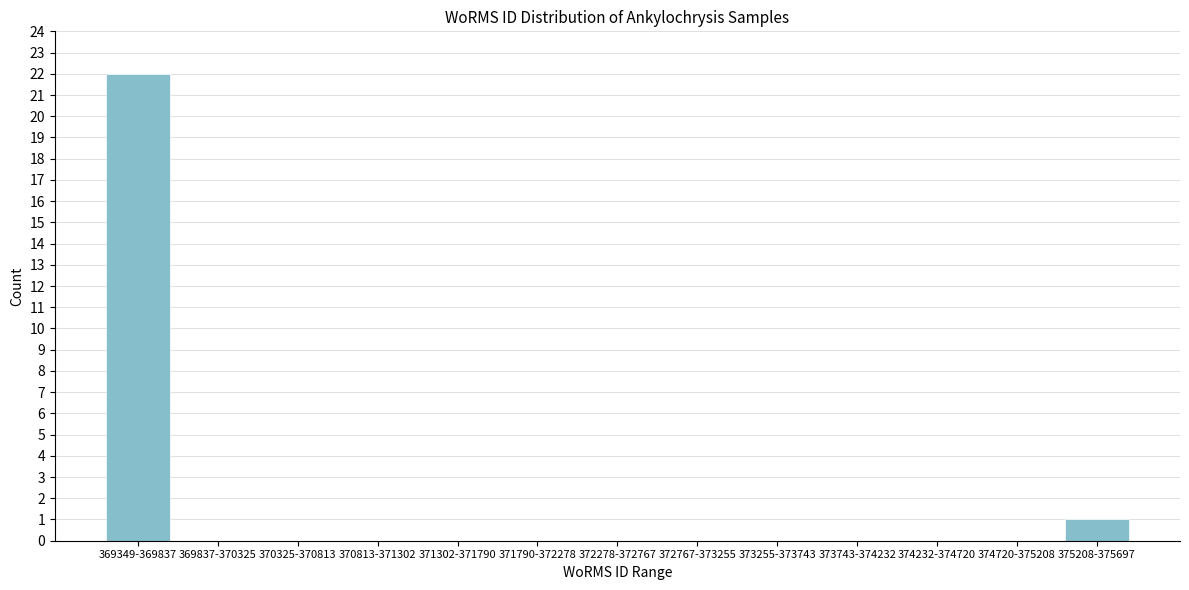

Reading left to right, what are all the values shown in this chart?

369349-369837=22	369837-370325=0	370325-370813=0	370813-371302=0	371302-371790=0	371790-372278=0	372278-372767=0	372767-373255=0	373255-373743=0	373743-374232=0	374232-374720=0	374720-375208=0	375208-375697=1